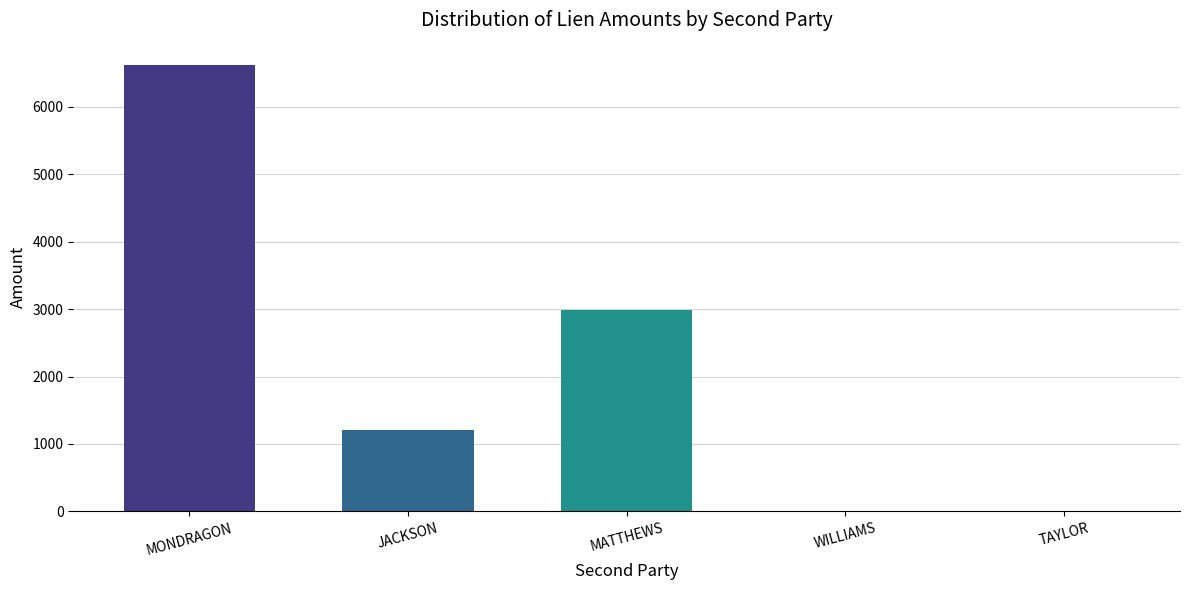

The chart shows a value of 3605.8 at MONDRAGON. True or false?

False